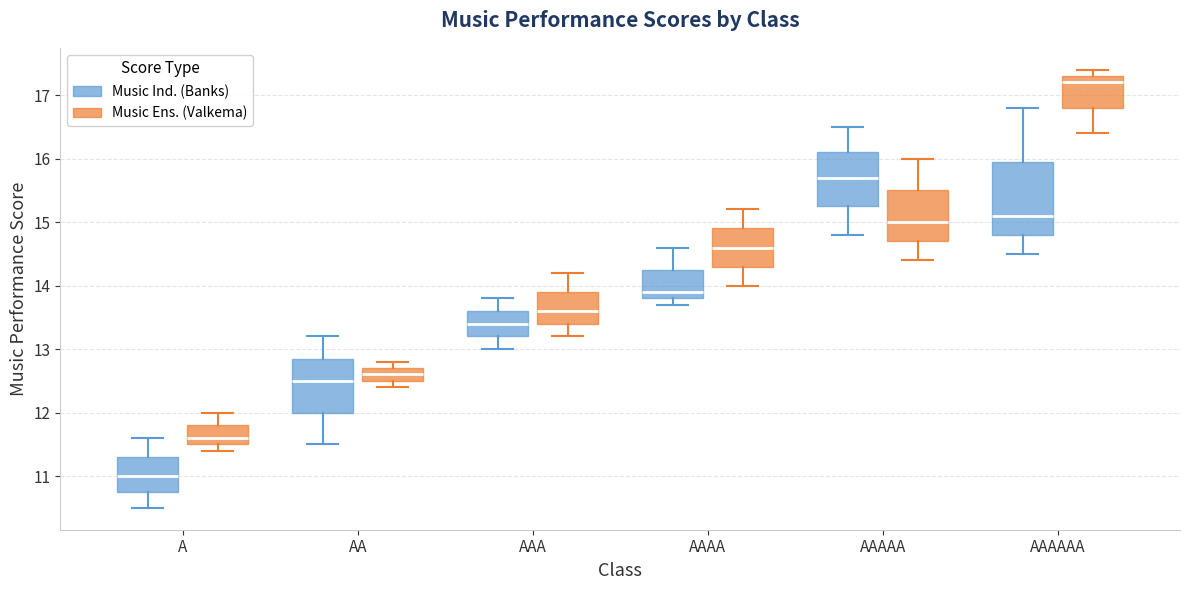

Reading left to right, read every box against the y-axis: the position of its median line, the range the box covers, and the ends of its whiskers. The values are not printed on the chart, so give them approximately, as read against the axis.

A (Music Ind. (Banks)): median 11.0, box 10.8 to 11.3, whiskers 10.5 to 11.6
A (Music Ens. (Valkema)): median 11.6, box 11.5 to 11.8, whiskers 11.4 to 12.0
AA (Music Ind. (Banks)): median 12.5, box 12.0 to 12.9, whiskers 11.5 to 13.2
AA (Music Ens. (Valkema)): median 12.6, box 12.5 to 12.7, whiskers 12.4 to 12.8
AAA (Music Ind. (Banks)): median 13.4, box 13.2 to 13.6, whiskers 13.0 to 13.8
AAA (Music Ens. (Valkema)): median 13.6, box 13.4 to 13.9, whiskers 13.2 to 14.2
AAAA (Music Ind. (Banks)): median 13.9, box 13.8 to 14.3, whiskers 13.7 to 14.6
AAAA (Music Ens. (Valkema)): median 14.6, box 14.3 to 14.9, whiskers 14.0 to 15.2
AAAAA (Music Ind. (Banks)): median 15.7, box 15.3 to 16.1, whiskers 14.8 to 16.5
AAAAA (Music Ens. (Valkema)): median 15.0, box 14.7 to 15.5, whiskers 14.4 to 16.0
AAAAAA (Music Ind. (Banks)): median 15.1, box 14.8 to 16.0, whiskers 14.5 to 16.8
AAAAAA (Music Ens. (Valkema)): median 17.2, box 16.8 to 17.3, whiskers 16.4 to 17.4